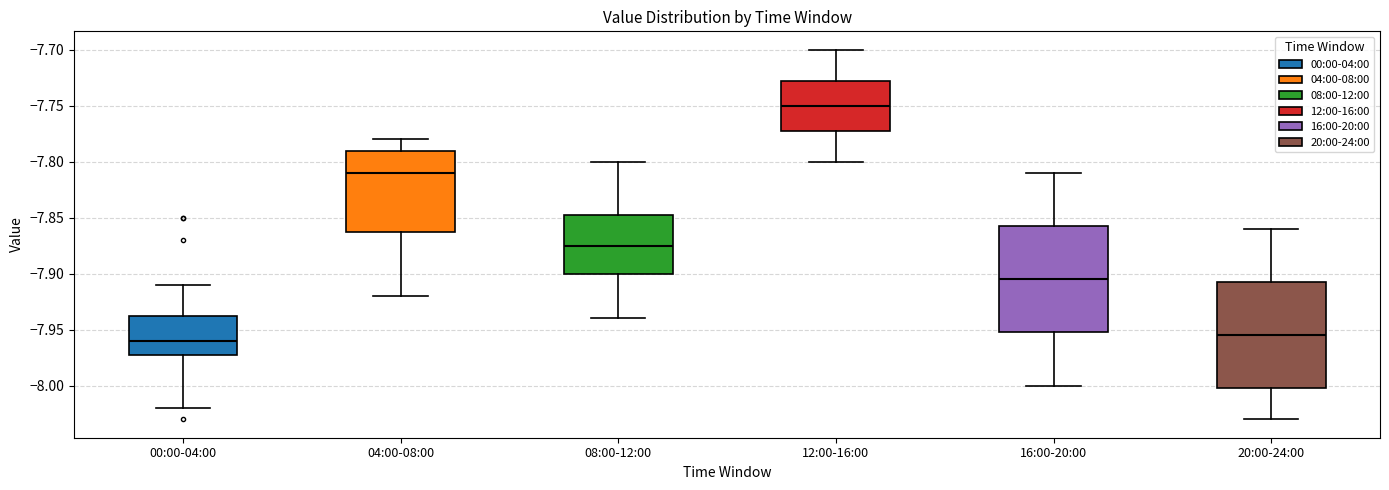

Where is the upper edge of the box for 00:00-04:00 on the y-axis? The values are not printed on the chart, so give them approximately, as read against the axis.

-7.935